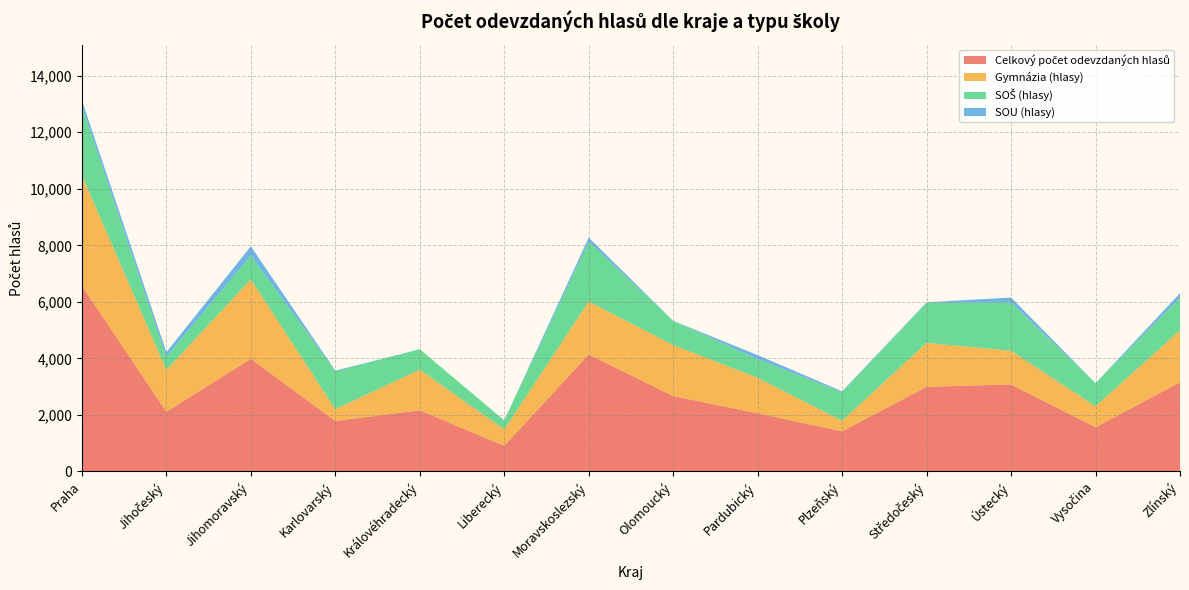

Reading right to left, list all the values displayed in this chart.

Celkový počet odevzdaných hlasů: 3152	1560	3076	2991	1417	2056	2663	4137	903	2161	1783	3983	2109	6566
Gymnázia (hlasy): 1838	741	1190	1557	373	1254	1806	1872	580	1440	416	2814	1481	3911
SOŠ (hlasy): 1149	819	1707	1422	1012	659	857	2116	323	721	1343	837	460	2440
SOU (hlasy): 165	0	179	12	32	143	0	149	0	0	24	332	168	215